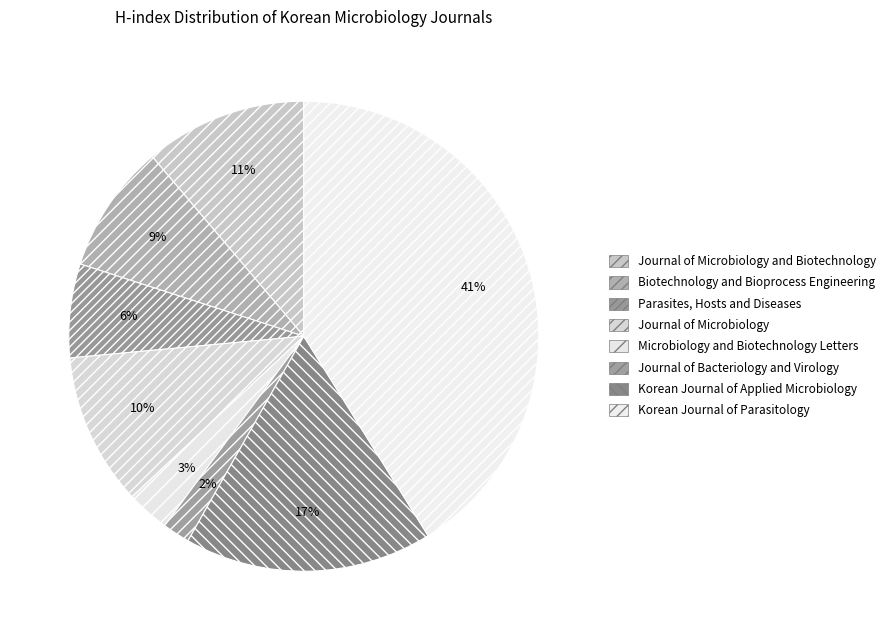

Which category has the biggest portion of the pie?

Korean Journal of Parasitology